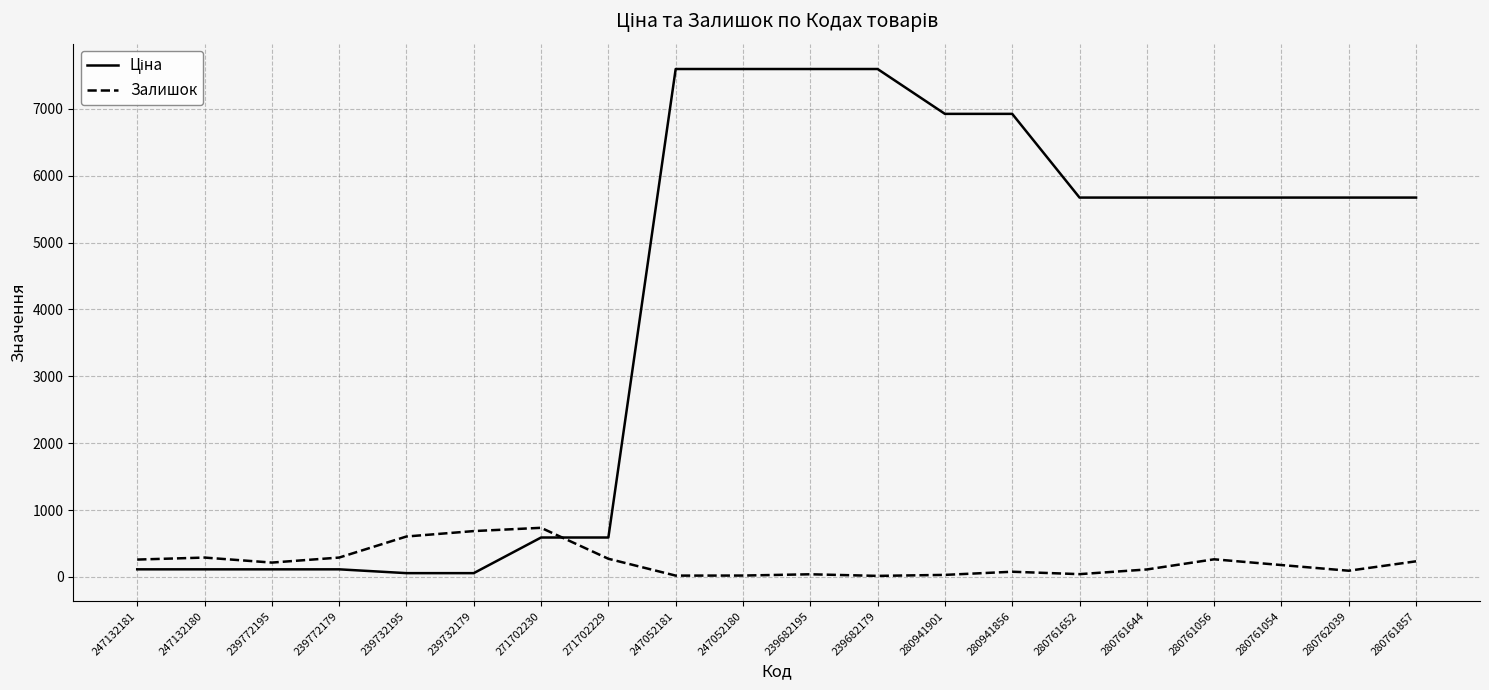

The value of Залишок at 280761054 is 178.0. True or false?

True